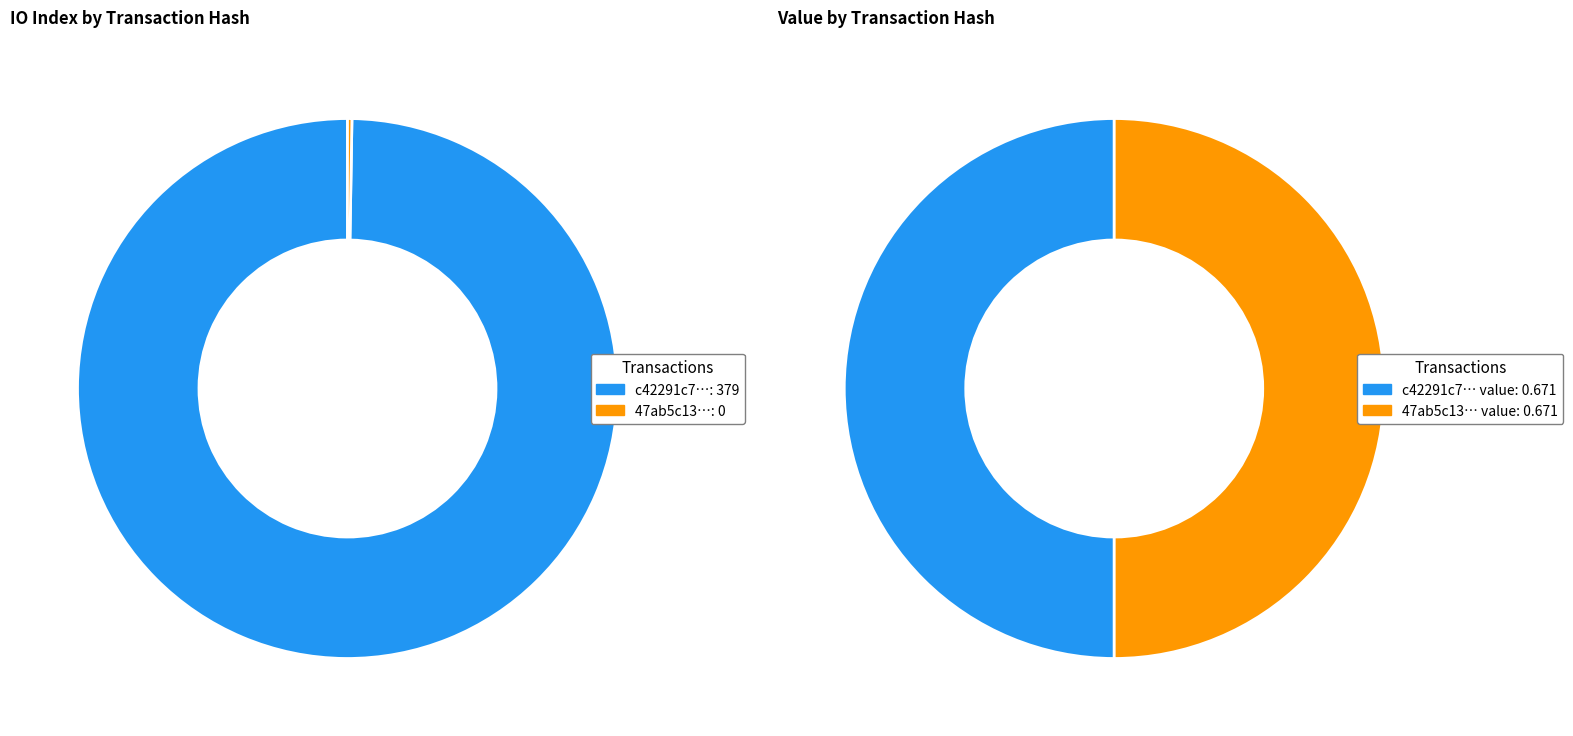

Does any single category account for the majority?

Yes